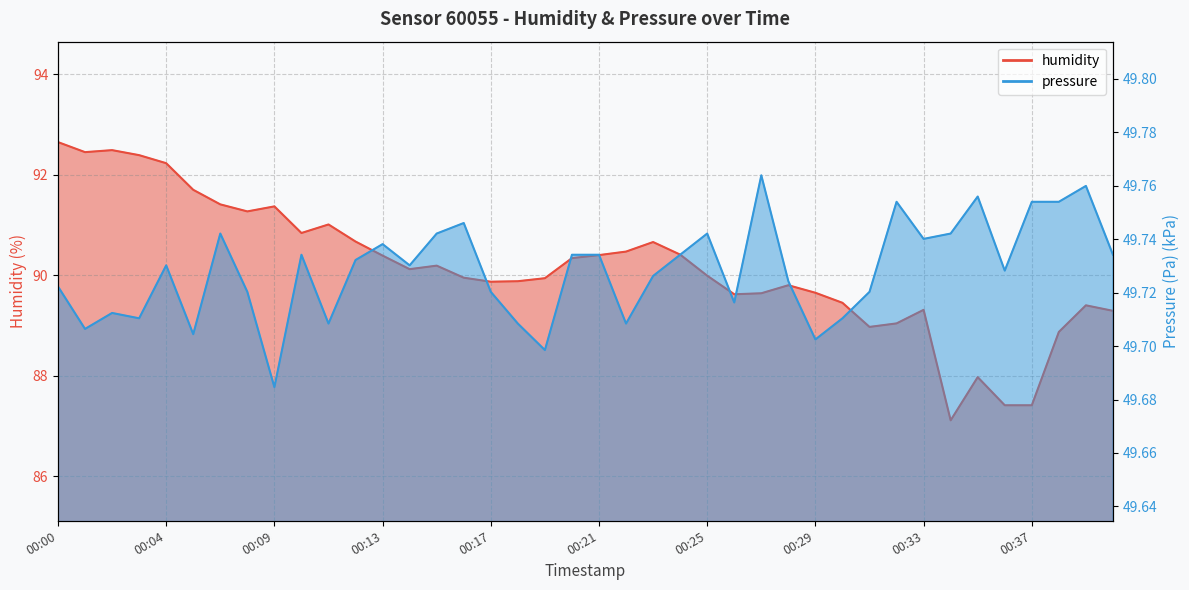

What is the sum of all humidity values?

3606.0